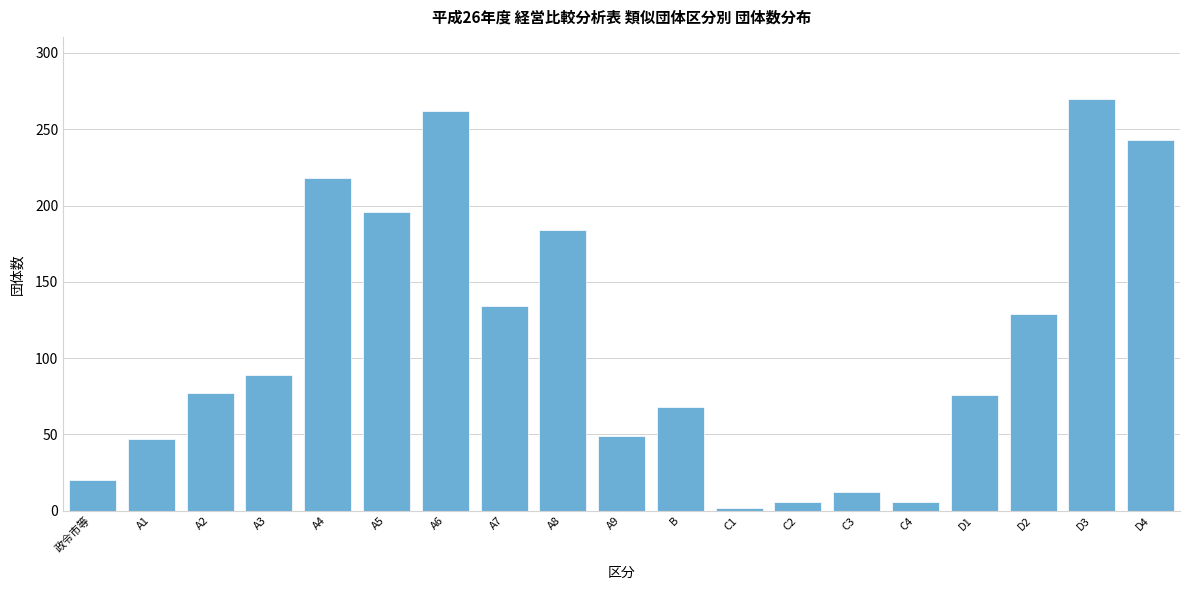

What is the difference between the second highest and minimum values?

260